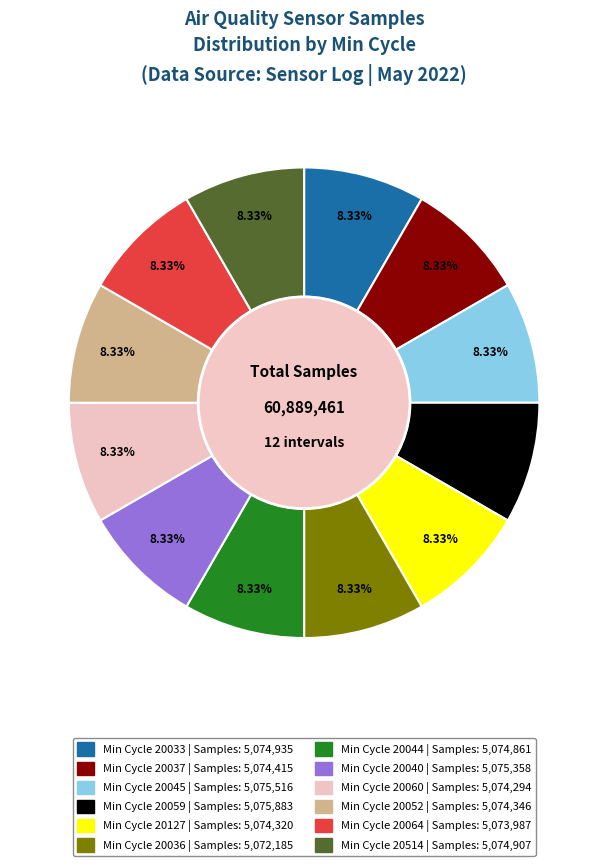

Does any single category account for the majority?

No